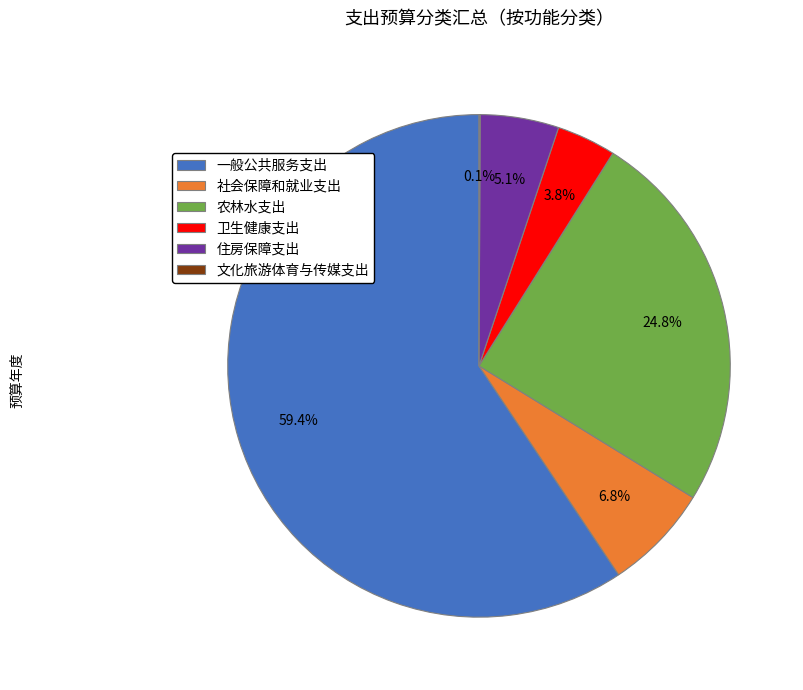

To the nearest percent, what is the difference between the 社会保障和就业支出 and 农林水支出 slice percentages?

18%